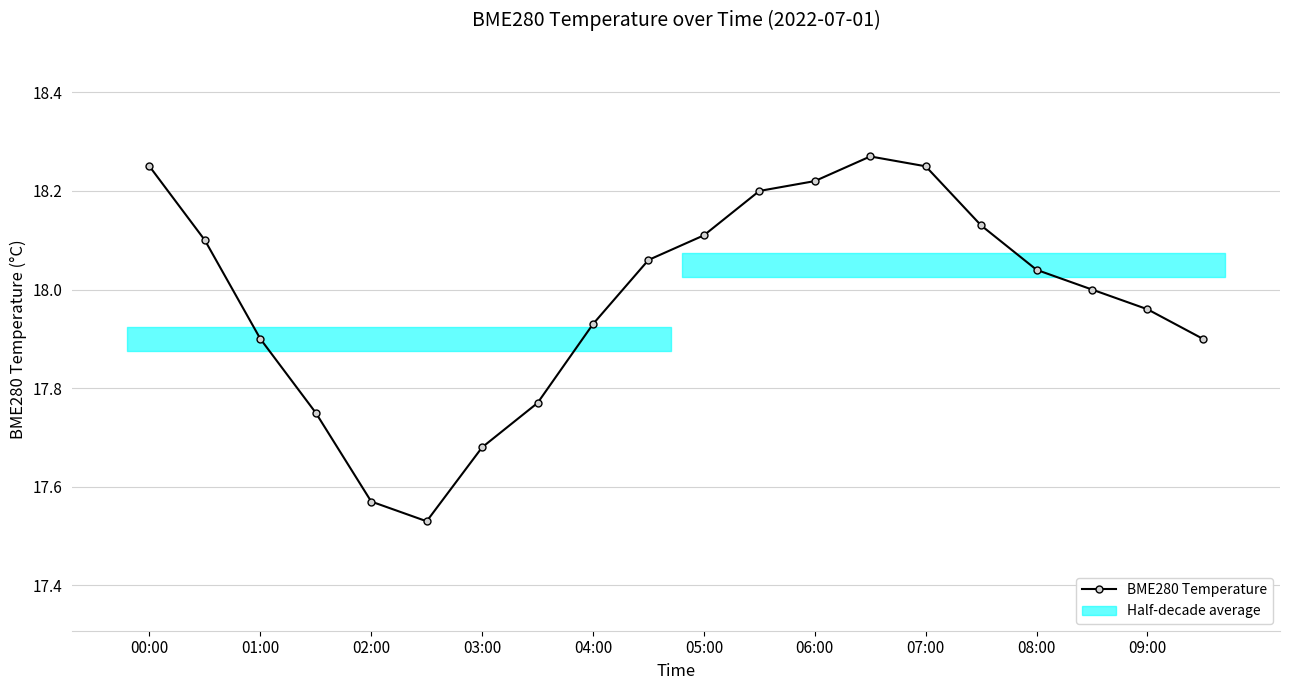

What is the smallest value displayed?

17.5